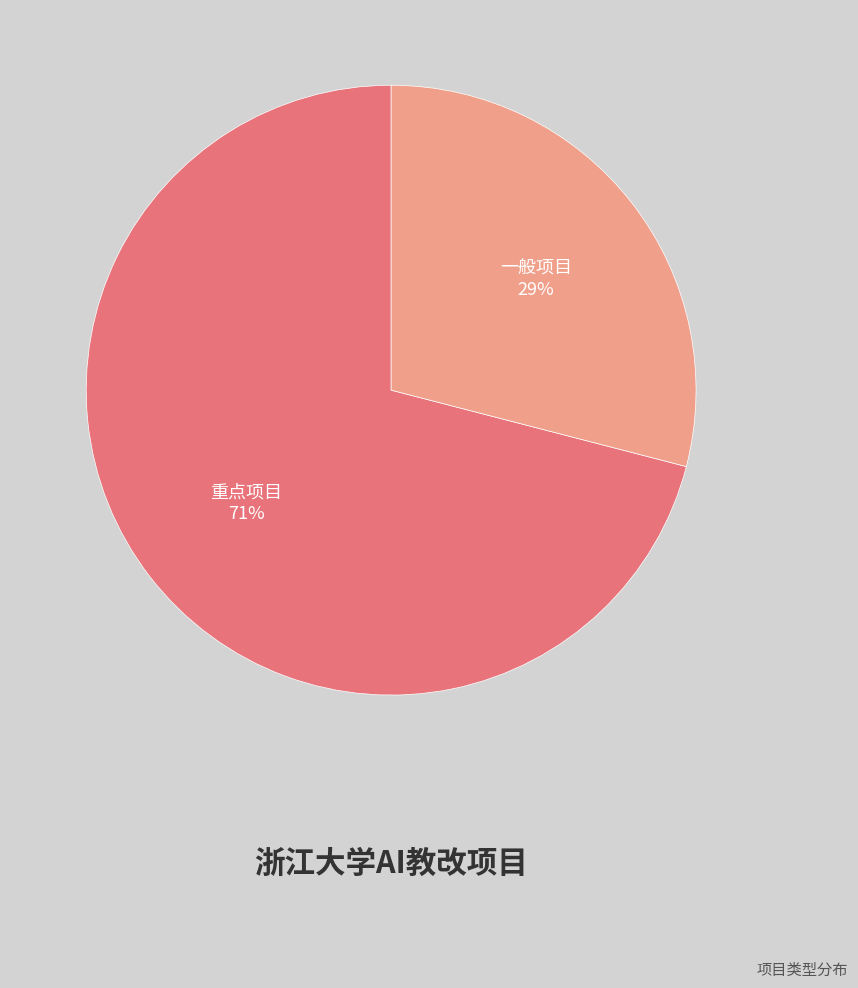

Is there any slice that represents more than half of the pie?

Yes